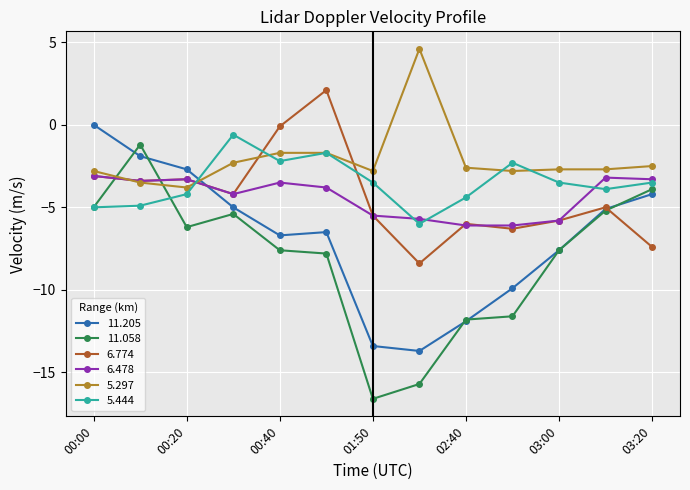

True or false: 11.205 and 5.444 intersect in this chart.

True